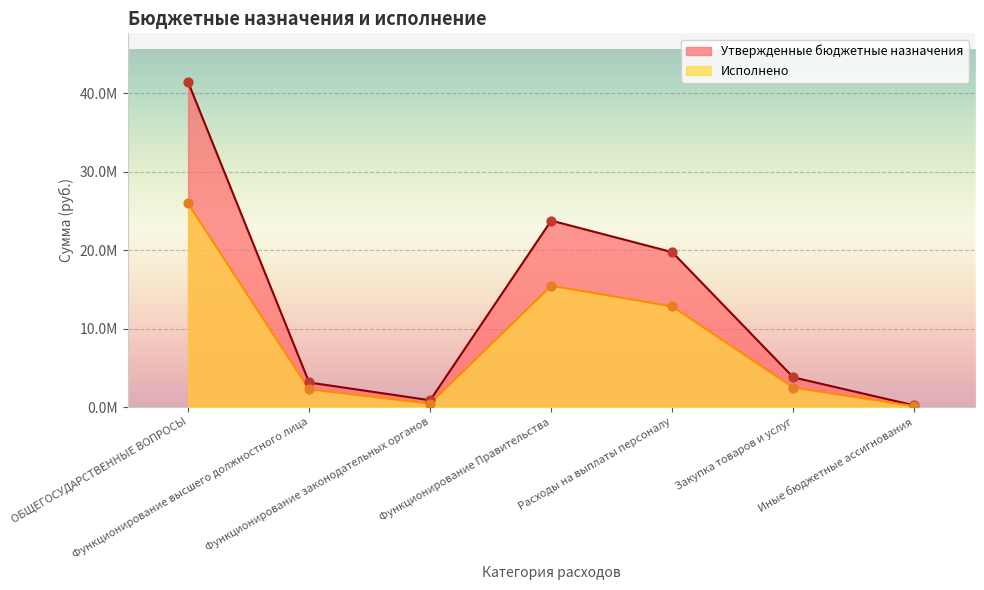

Which series reaches the minimum Y coordinate?

Исполнено